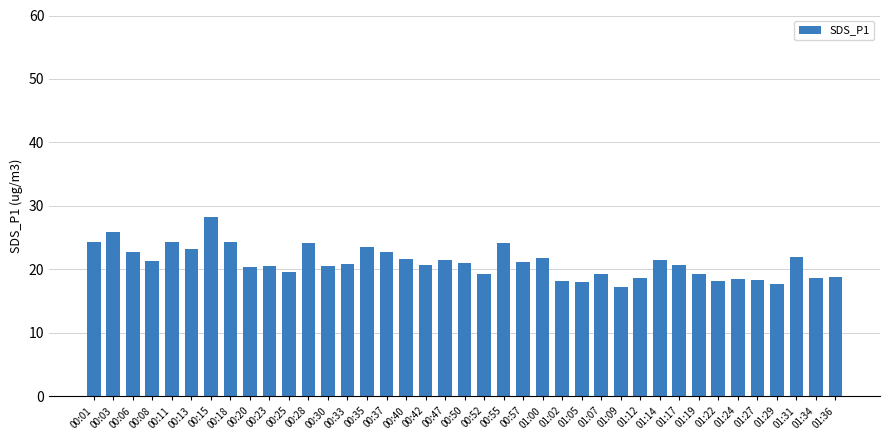

True or false: the data shows 8.6 at 00:33.

False